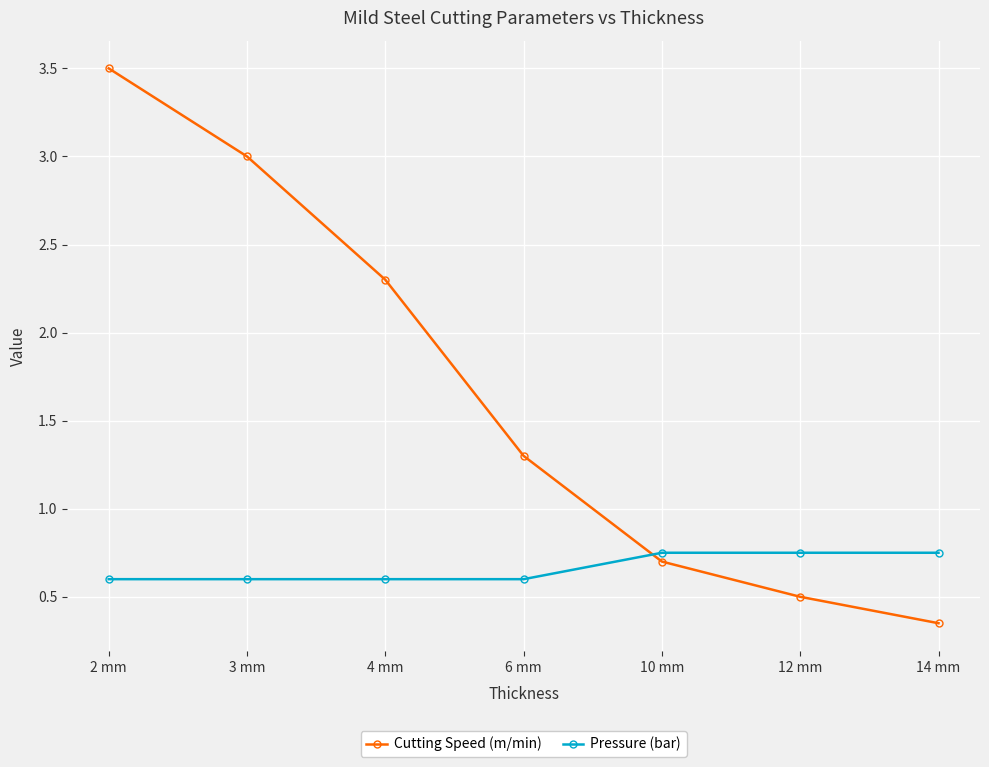

Between 2 mm and 10 mm, which series saw the biggest shift?

Cutting Speed (m/min)